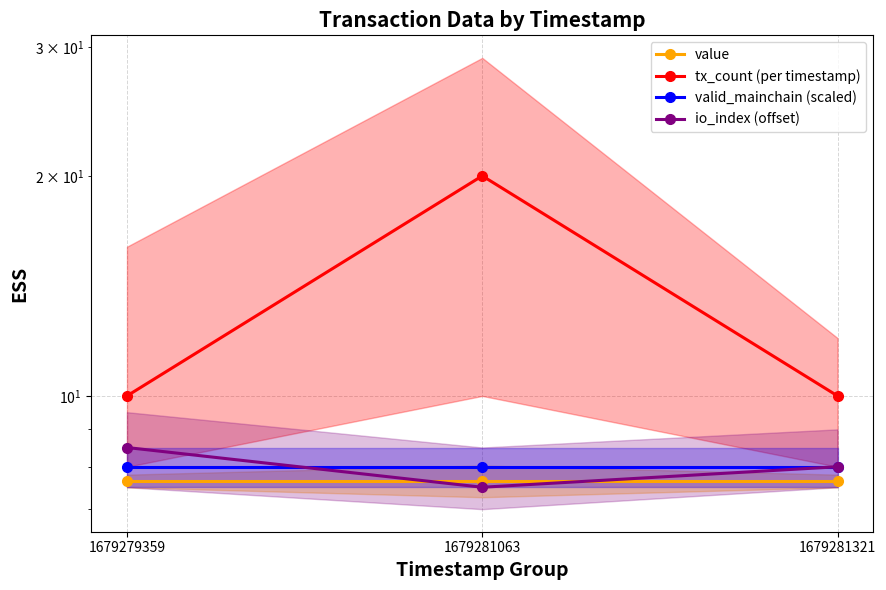

The value of tx_count (per timestamp) at 1679279359 is 10.0. True or false?

True